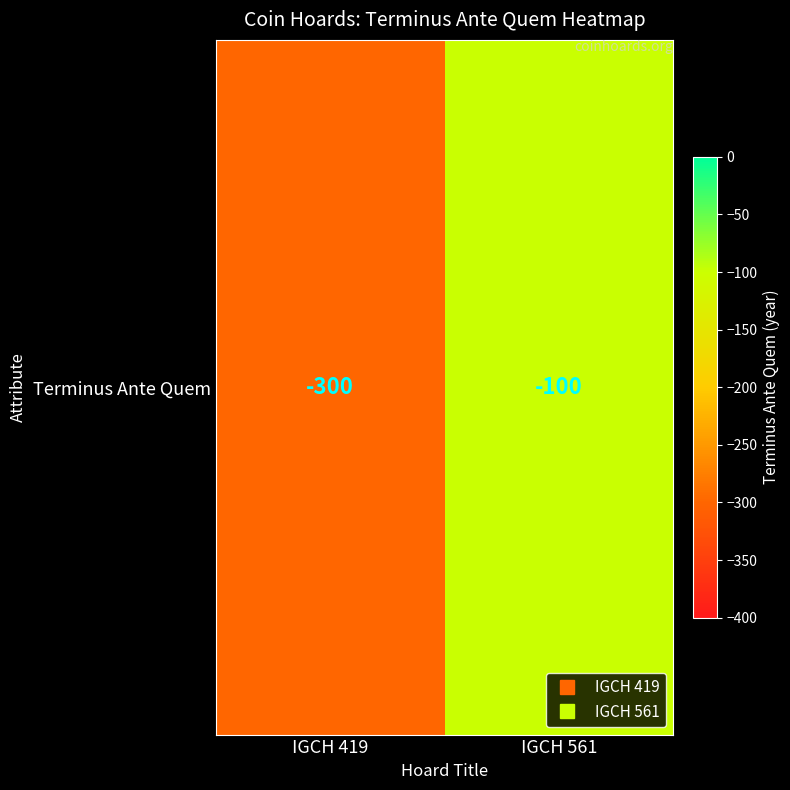

What is the difference between the values at IGCH 561 and IGCH 419?

200